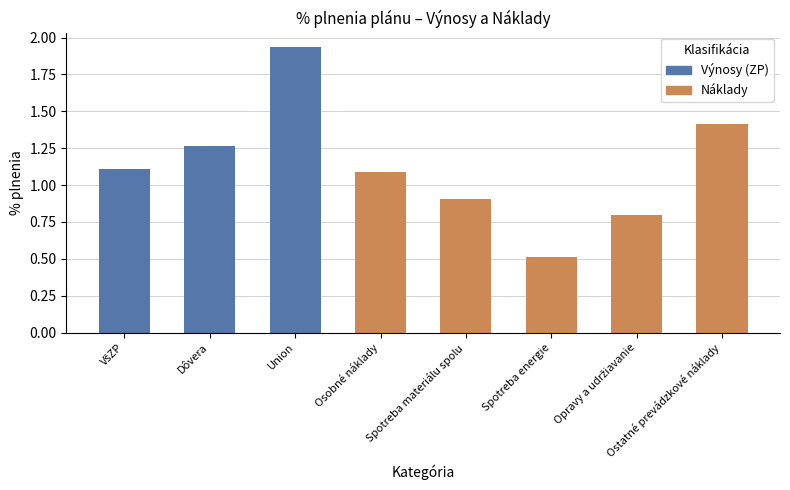

Does the chart contain any negative values?

No